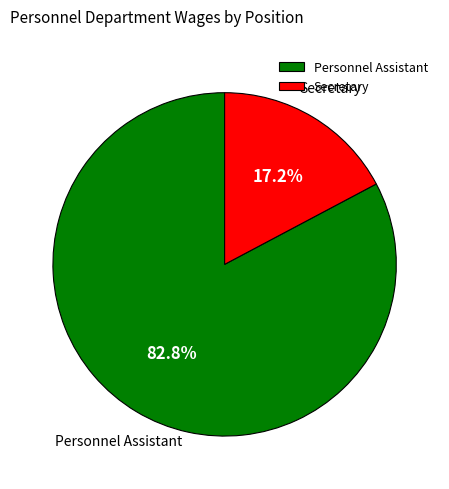

How many segments does this pie chart have?

2